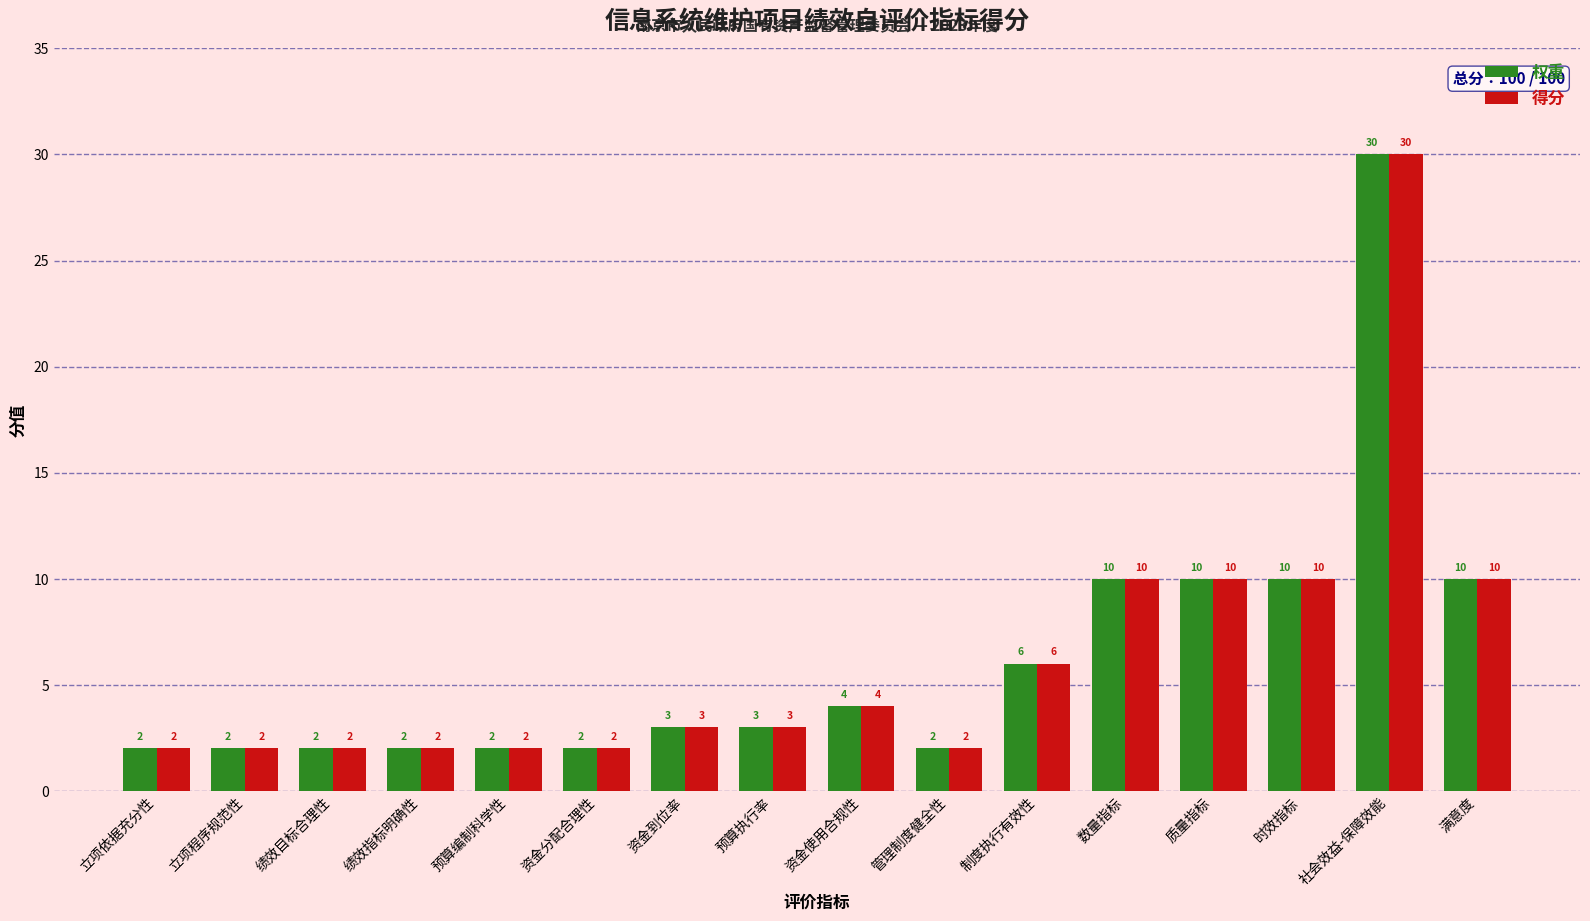

Count the number of data series in this chart.

2